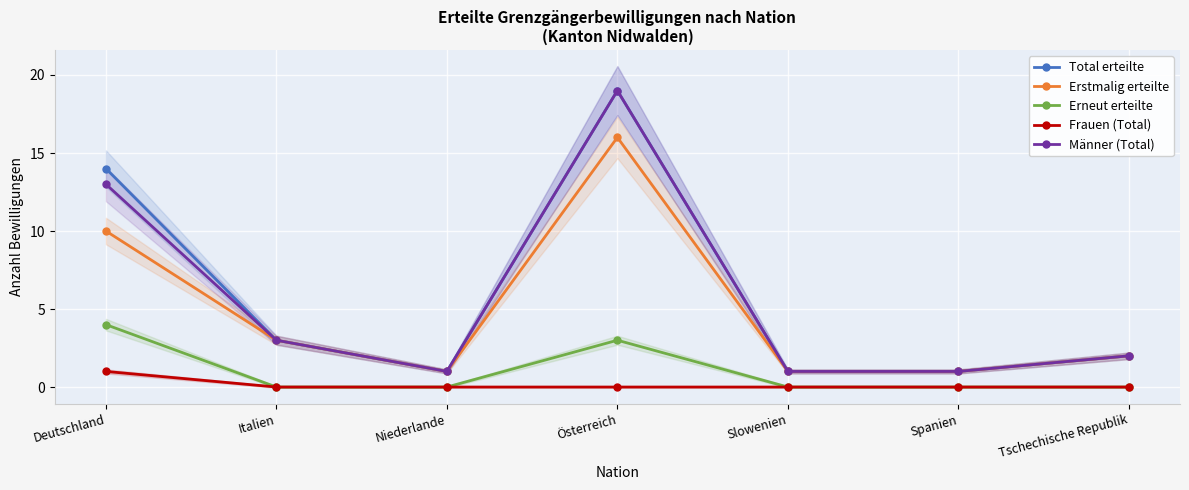

Which series has the largest range (max minus min)?

Total erteilte